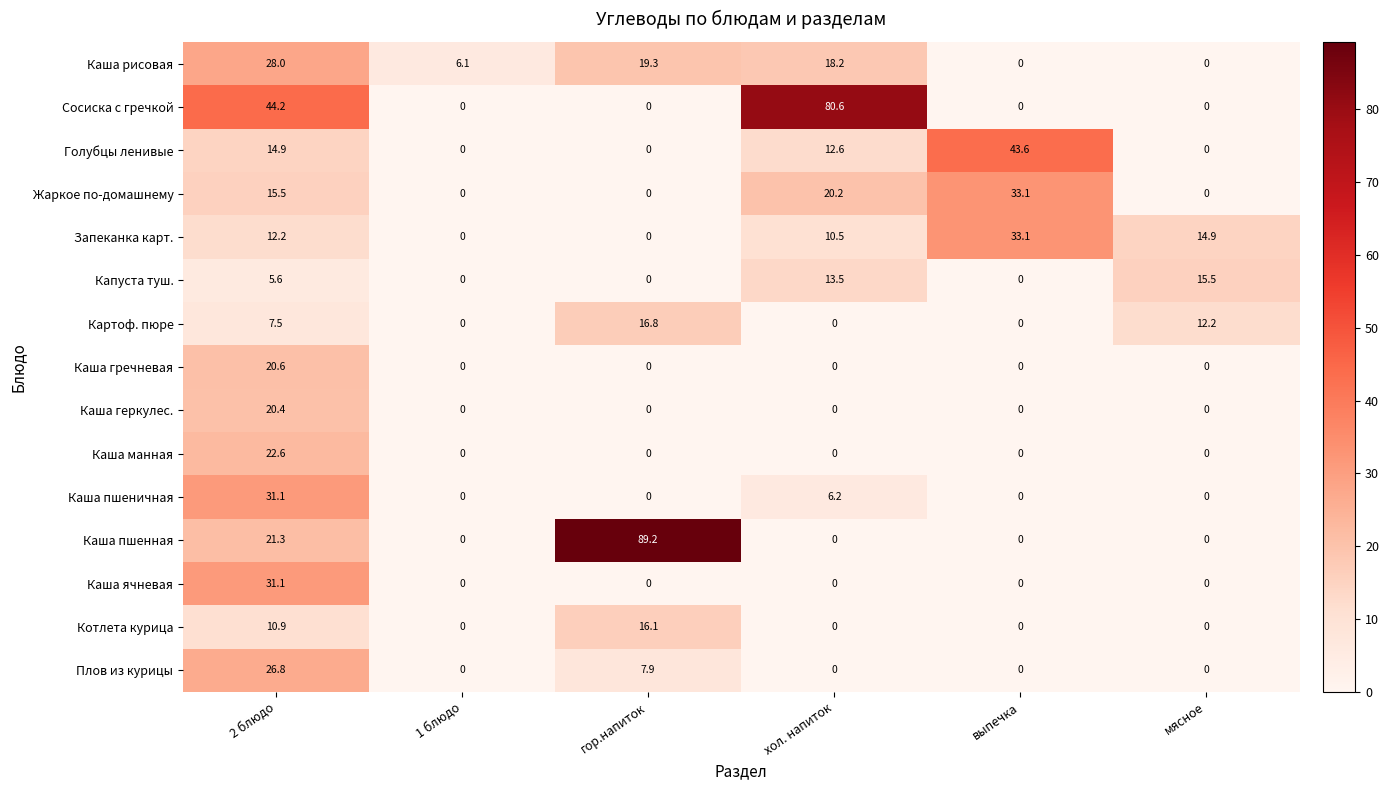

What is the difference between the second highest and second lowest values in the Картоф. пюре series?

12.2